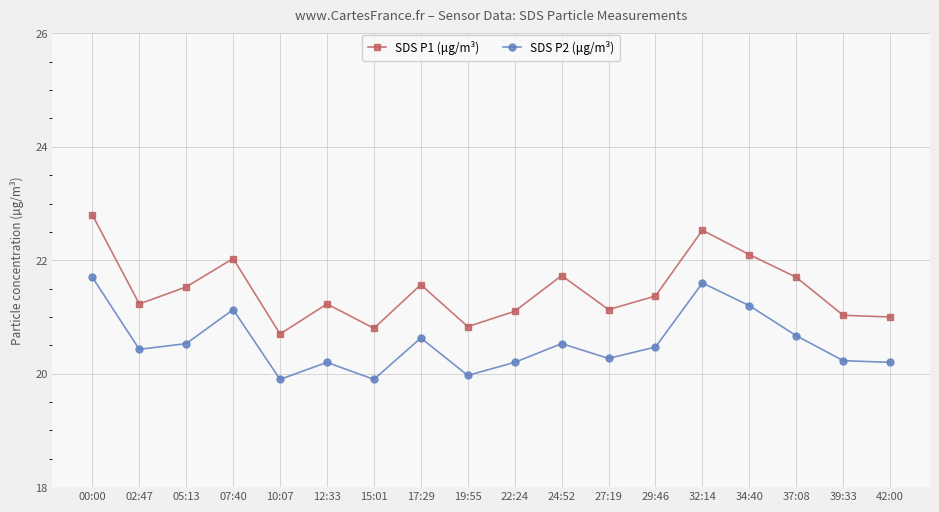

What is the sum of all SDS P2 (μg/m³) values?

369.8